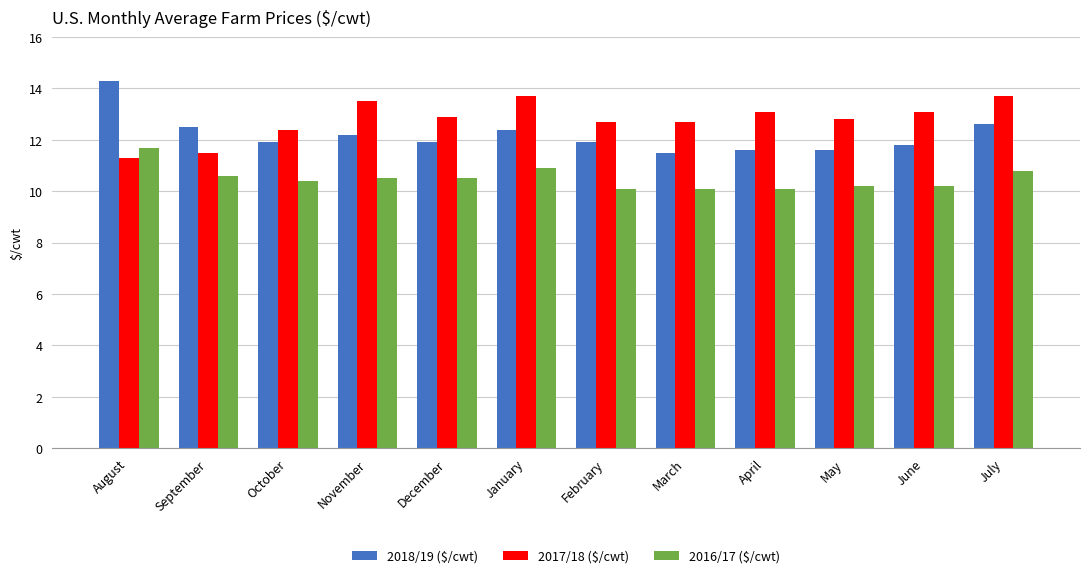

What is the approximate value of 2016/17 ($/cwt) at February?

10.1